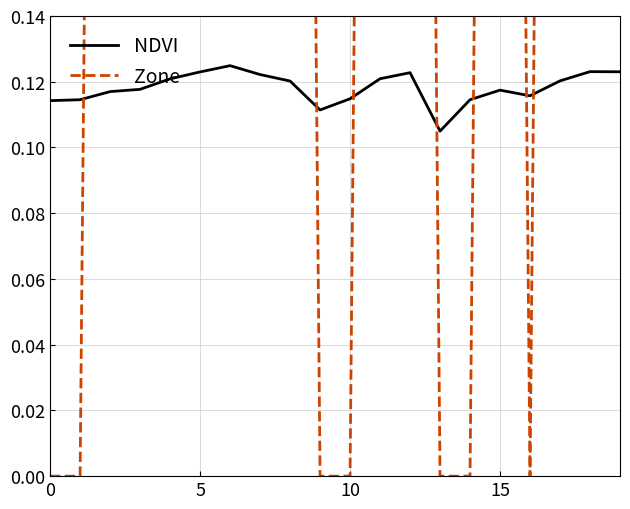

Which has a higher value, 16 or 15?

15